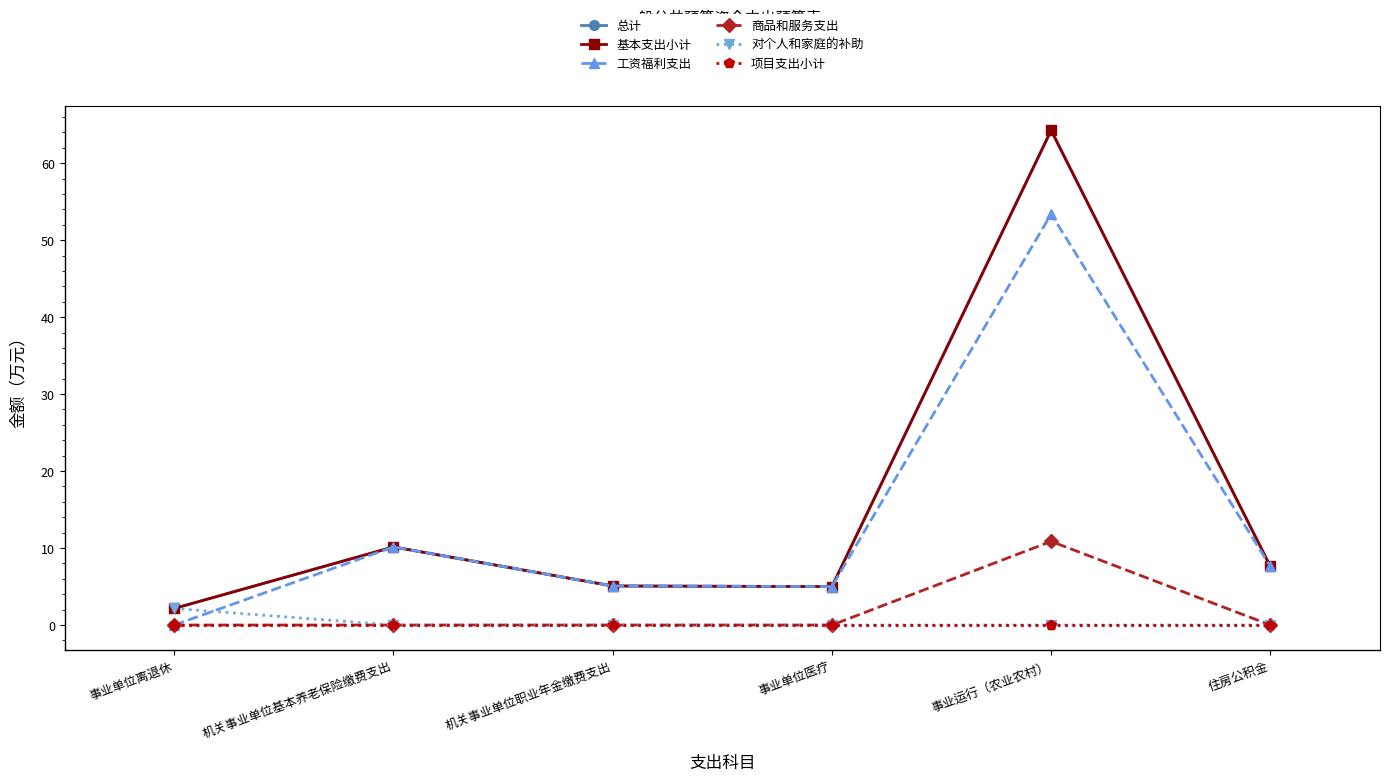

What is the difference between the highest and lowest values at 机关事业单位职业年金缴费支出?

5.1